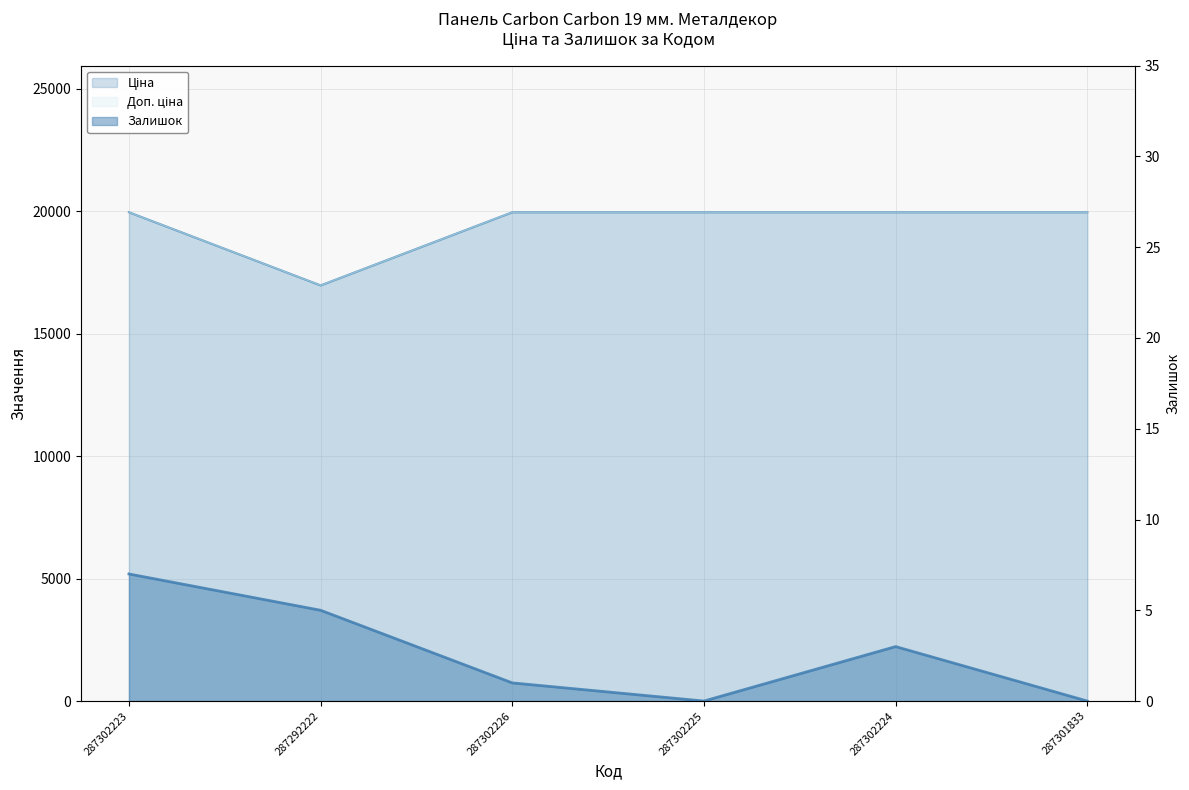

What is the minimum value for Доп. ціна?

16976.3